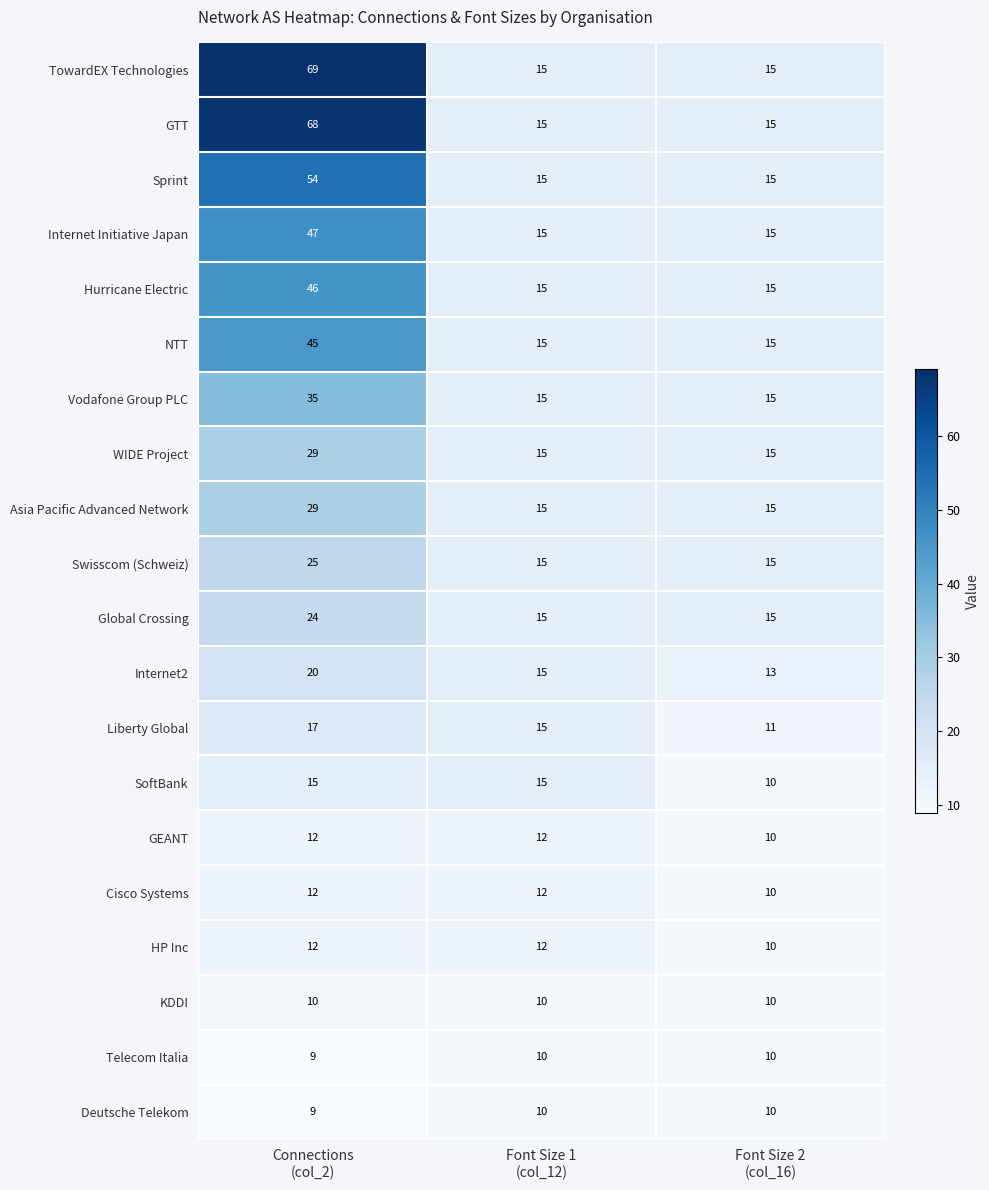

What is the greatest value displayed?

69